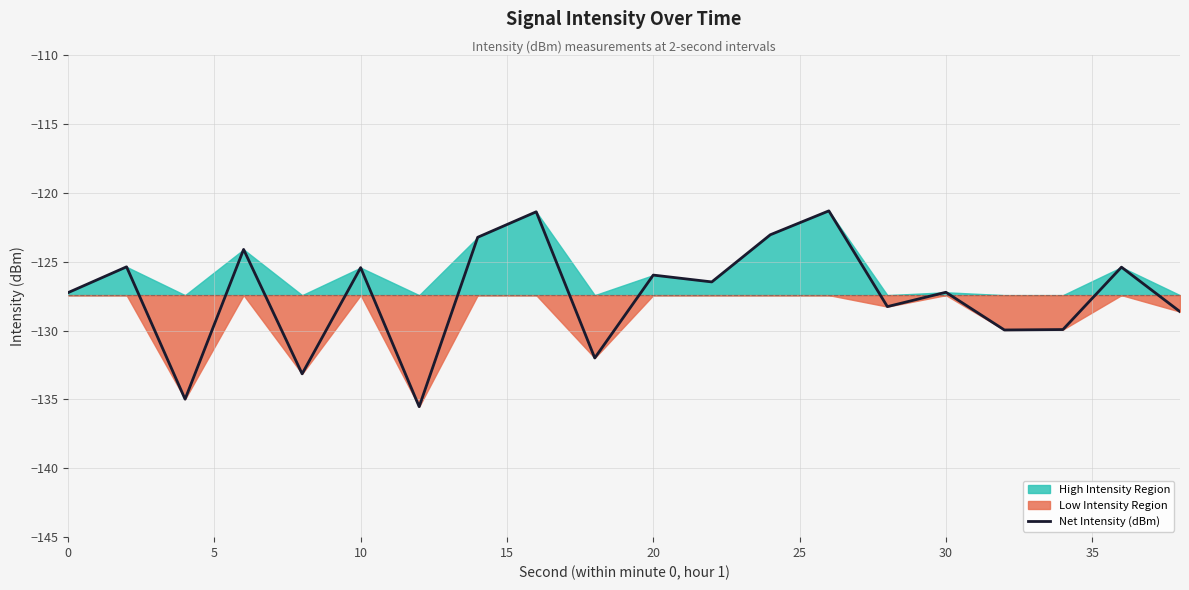

True or false: the data shows -173.7 at 19.

False